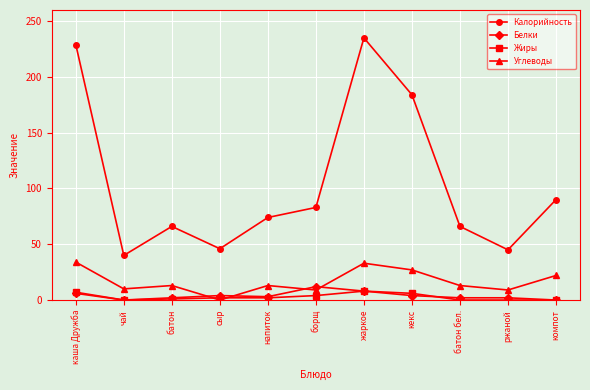

The value of Углеводы at сыр is 0. True or false?

True